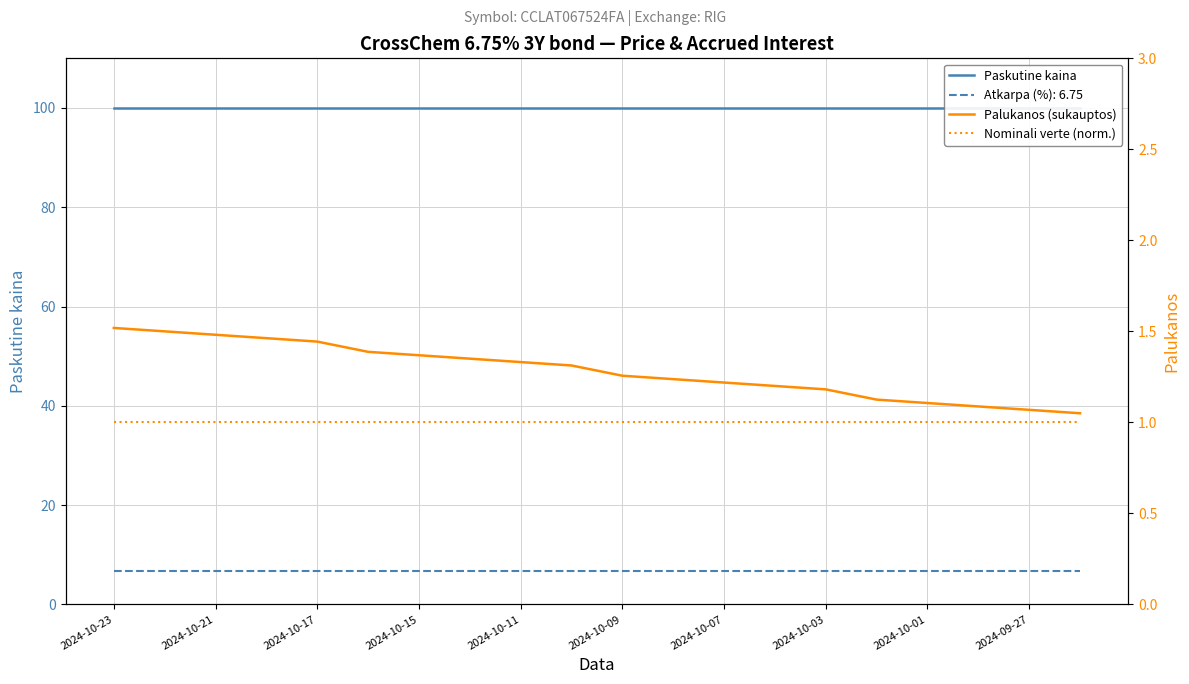

True or false: Nominali verte (norm.) and Paskutine kaina cross at least once.

False